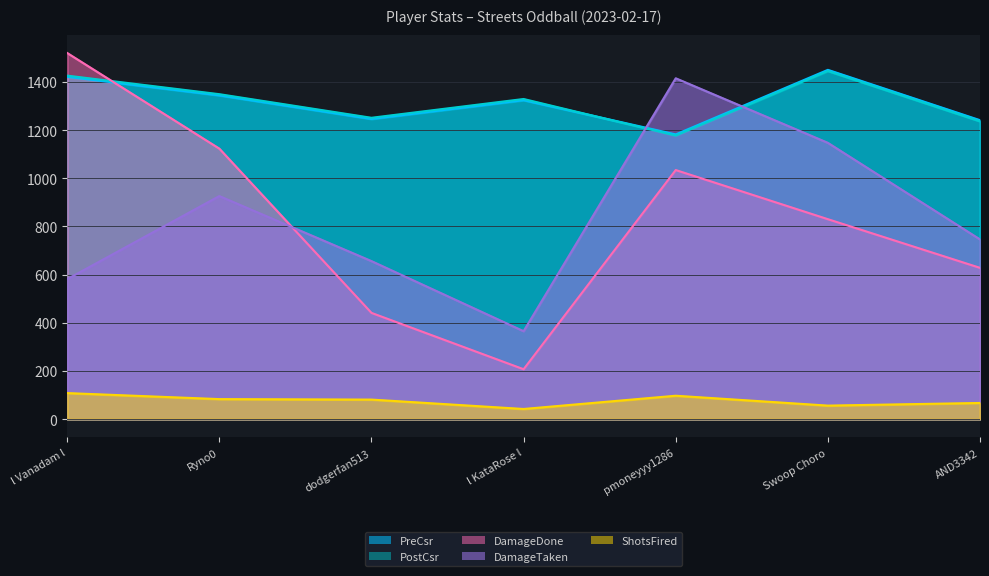

How many series are shown in this chart?

5